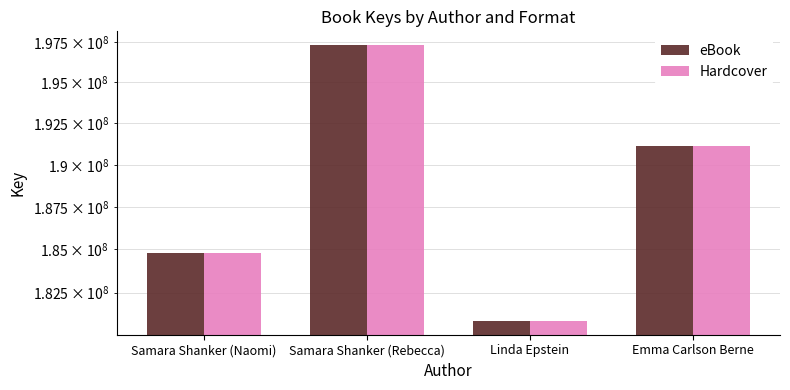

Between Linda Epstein and Emma Carlson Berne, which is larger?

Emma Carlson Berne